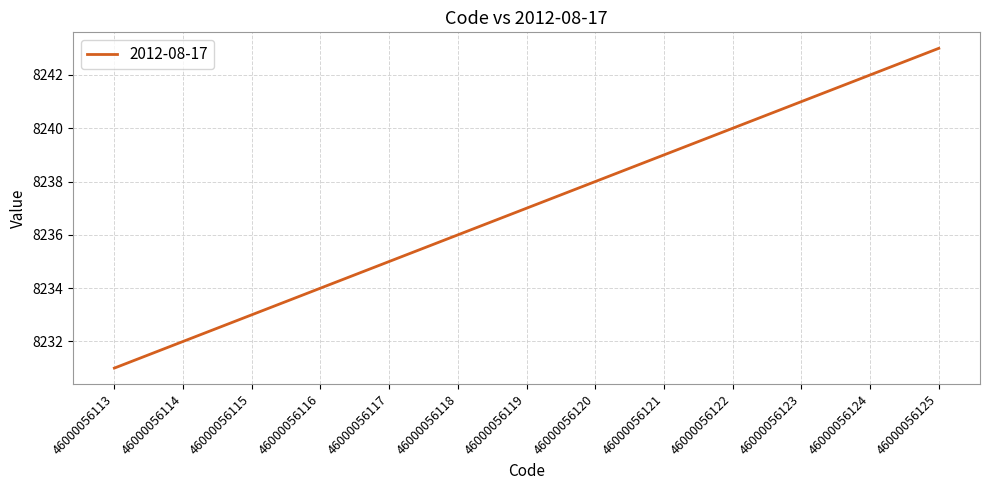

Which category has the highest value across all series?

46000056125